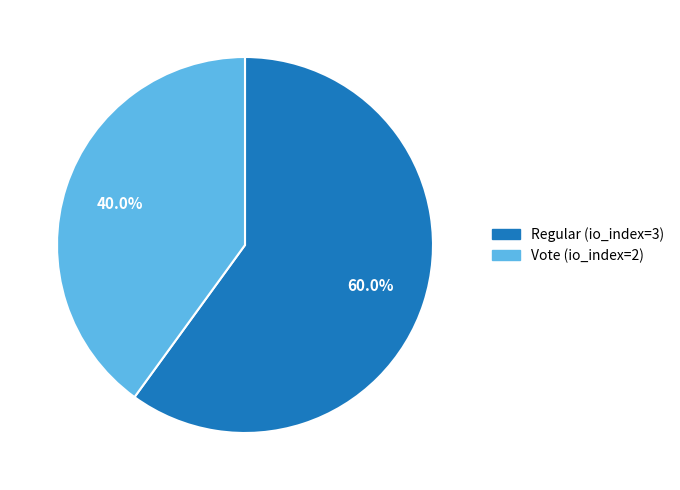

Is the sum of Vote (io_index=2) and Regular (io_index=3) greater than half?

Yes